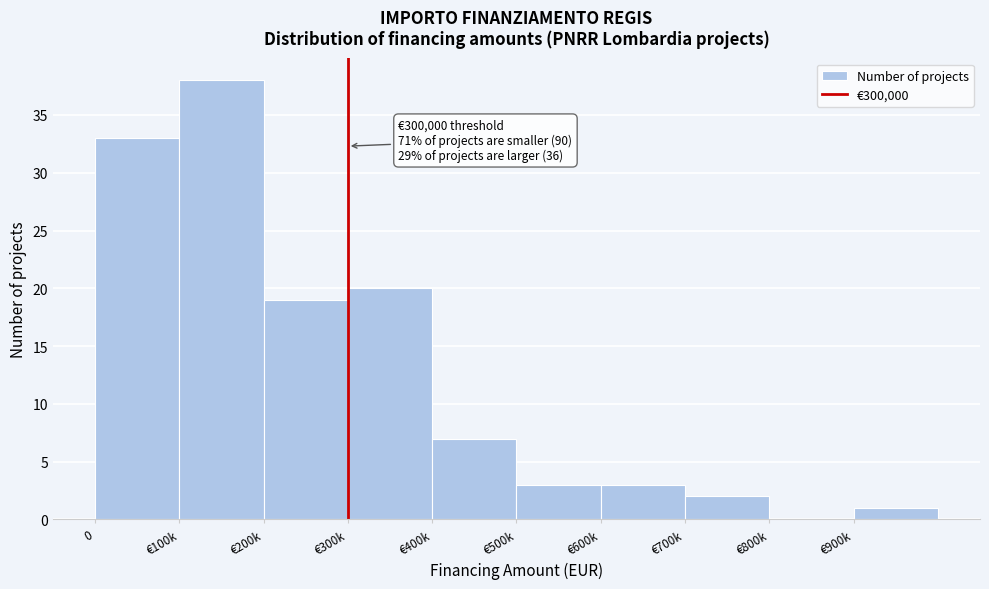

Reading left to right, extract all data points from this chart.

0=33	€100k=38	€200k=19	€300k=20	€400k=7	€500k=3	€600k=3	€700k=2	€800k=0	€900k=1